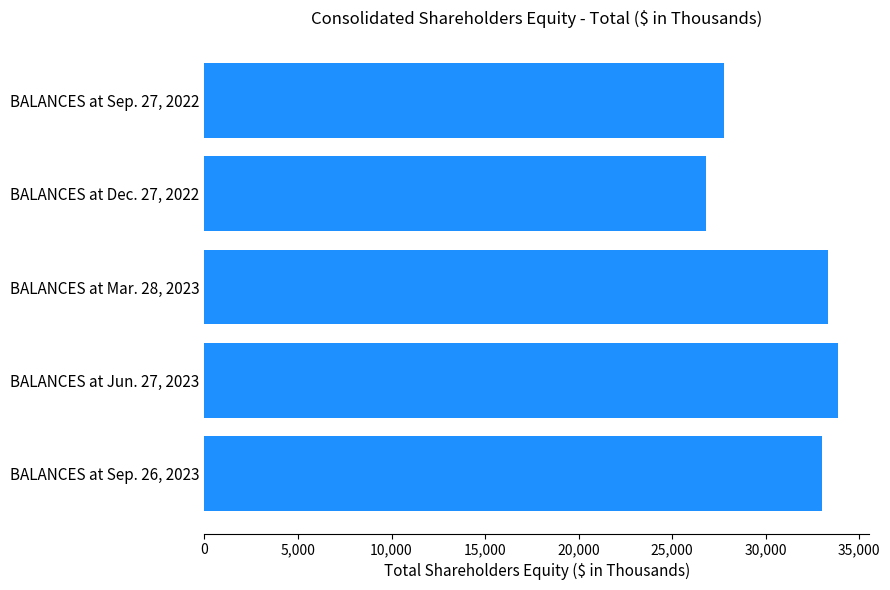

What is the label of the 4th bar from the bottom?

BALANCES at Dec. 27, 2022